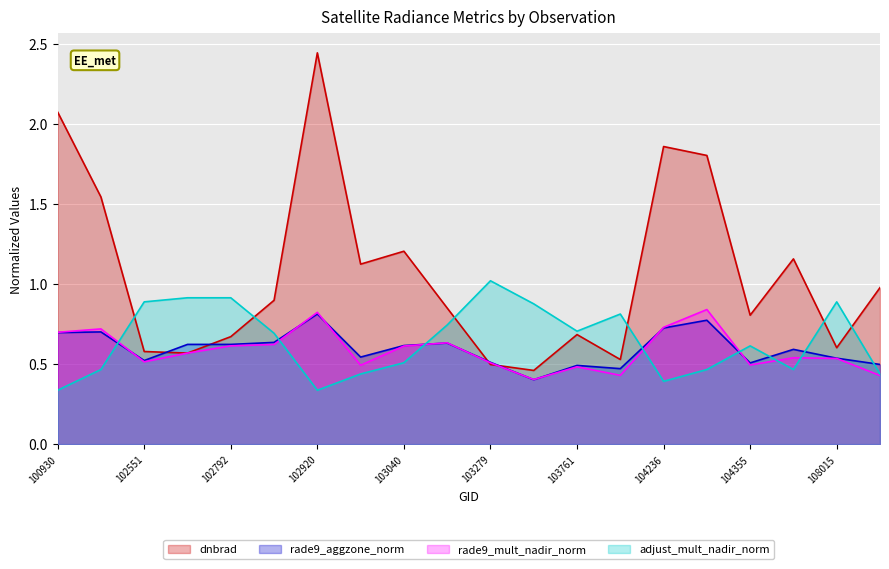

The adjust_mult_nadir_norm series shows 1.0 at 103279. True or false?

True